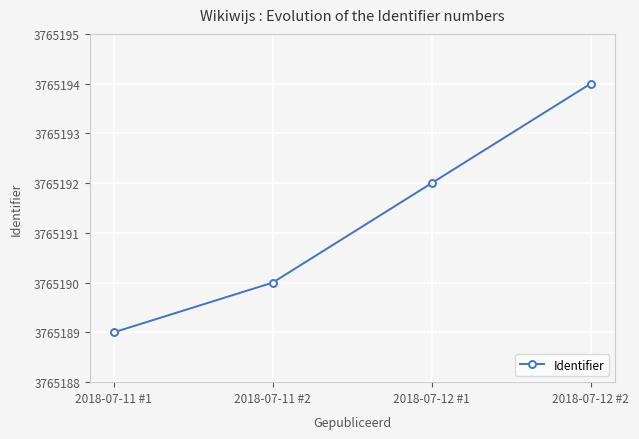

What is the smallest value displayed?

3765189